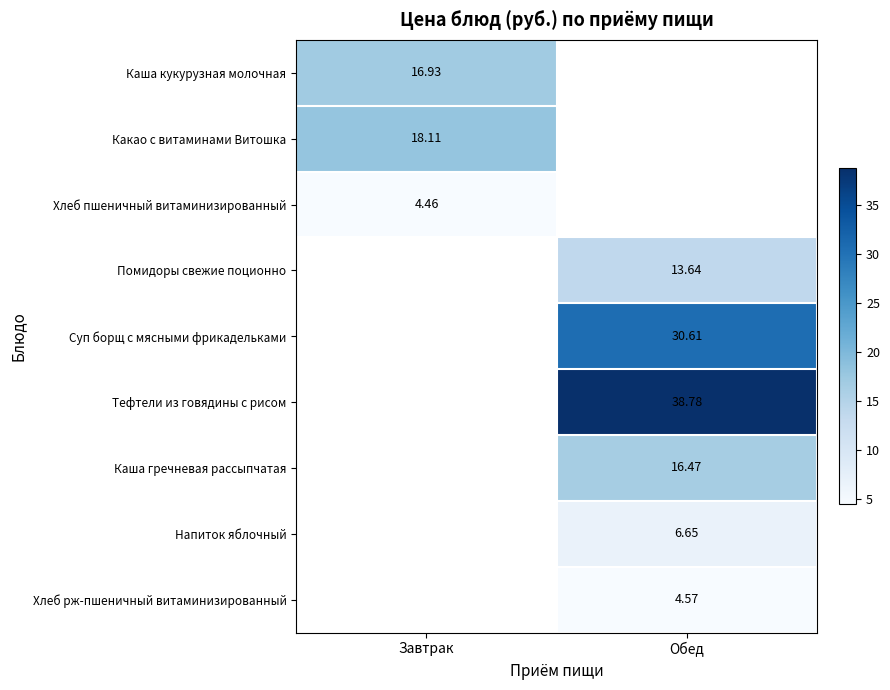

Is the value of Какао с витаминами Витошка at Завтрак greater than the value of Каша кукурузная молочная at Завтрак?

Yes